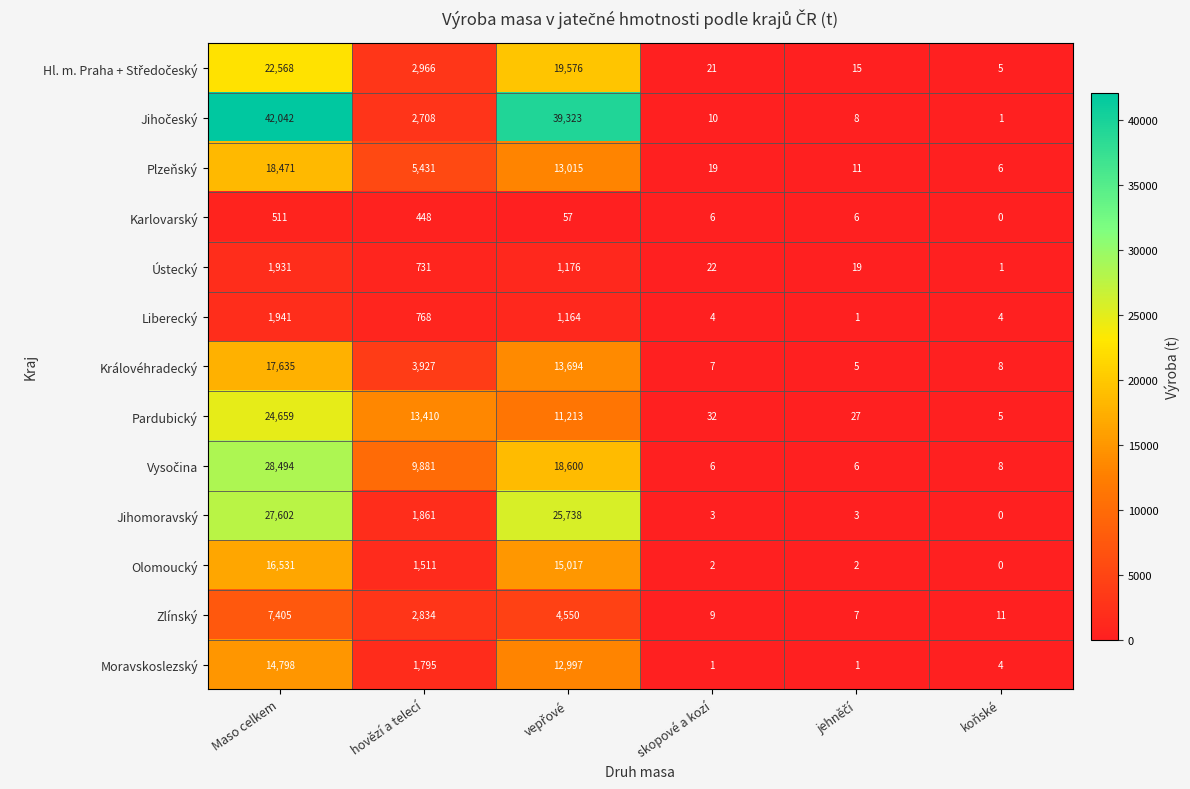

True or false: Liberecký has a value of 2758 at Maso celkem.

False